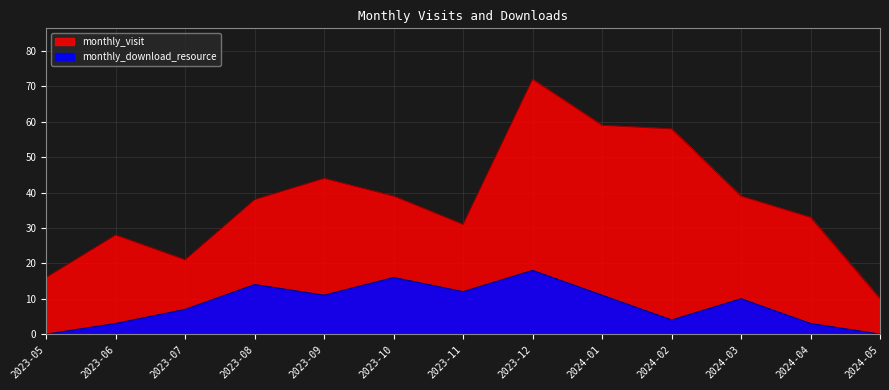

In monthly_download_resource, how many points are higher than both neighbors (excluding endpoints)?

4